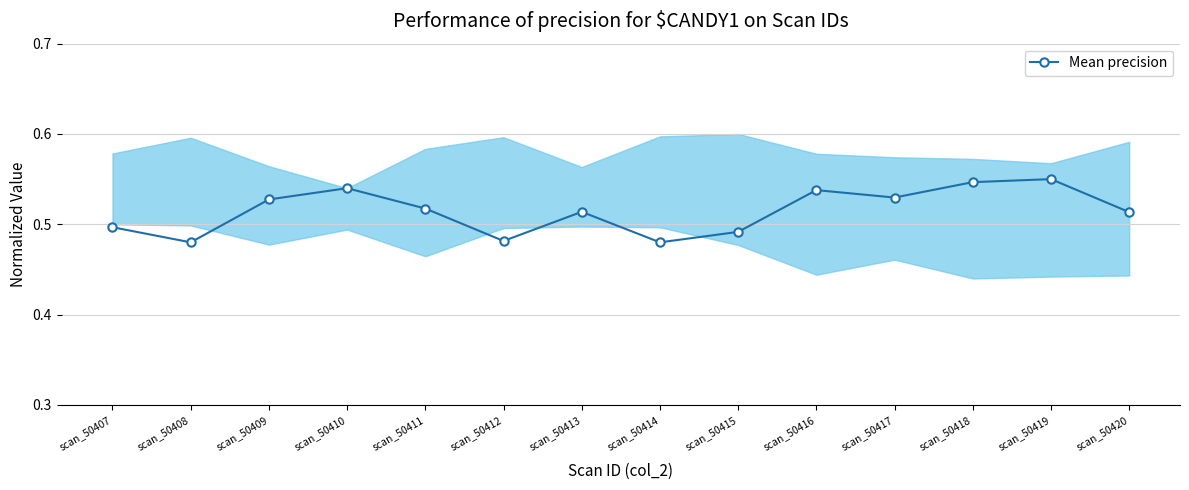

How many interior local valleys (lower than both neighbors) does the data have?

4